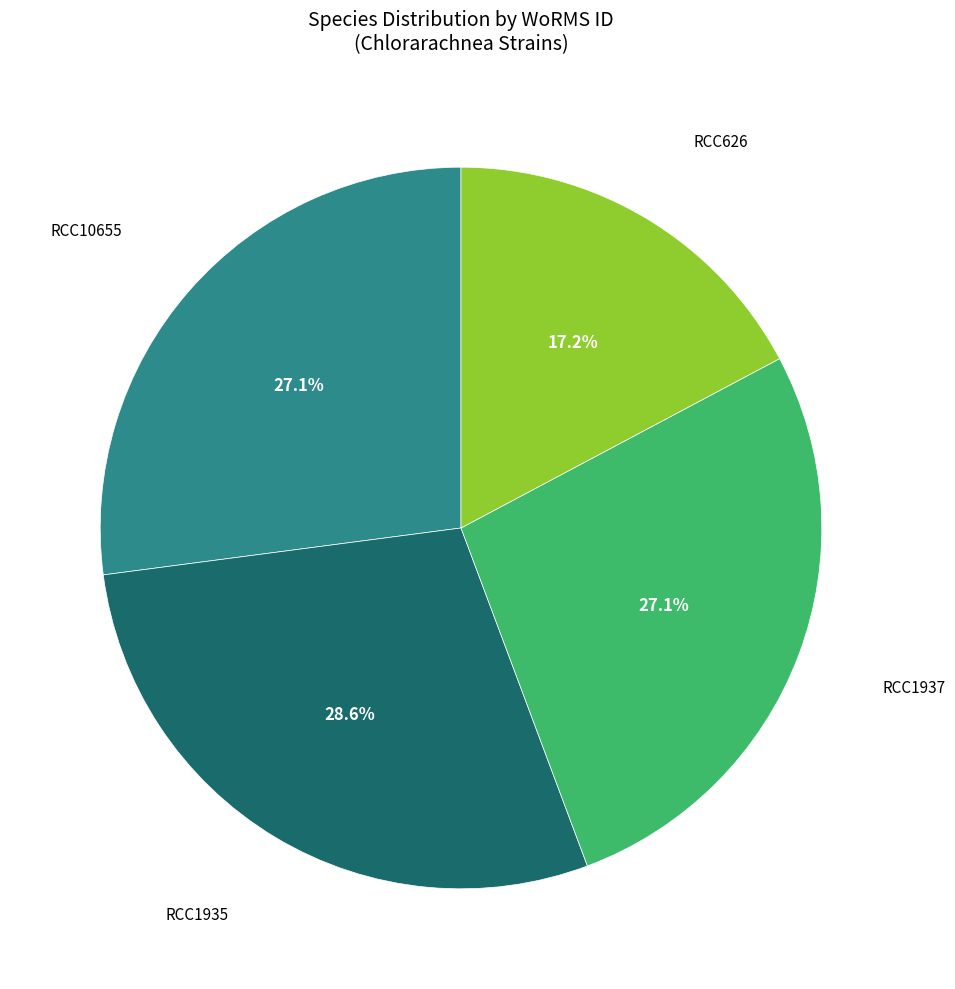

Does any single category account for the majority?

No